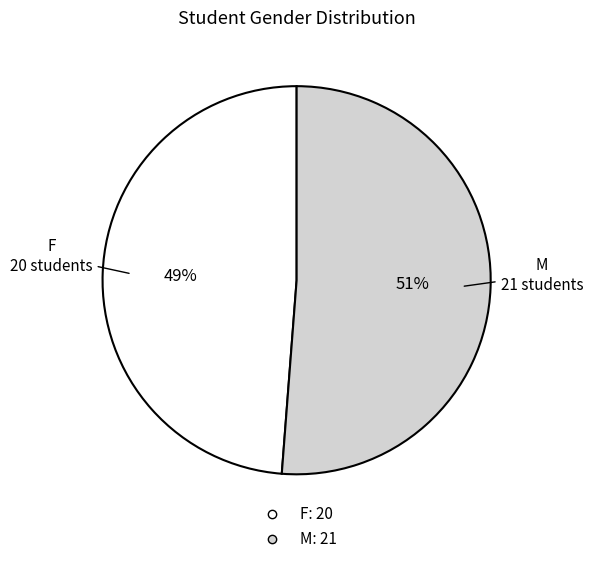

Which slice is the largest?

M